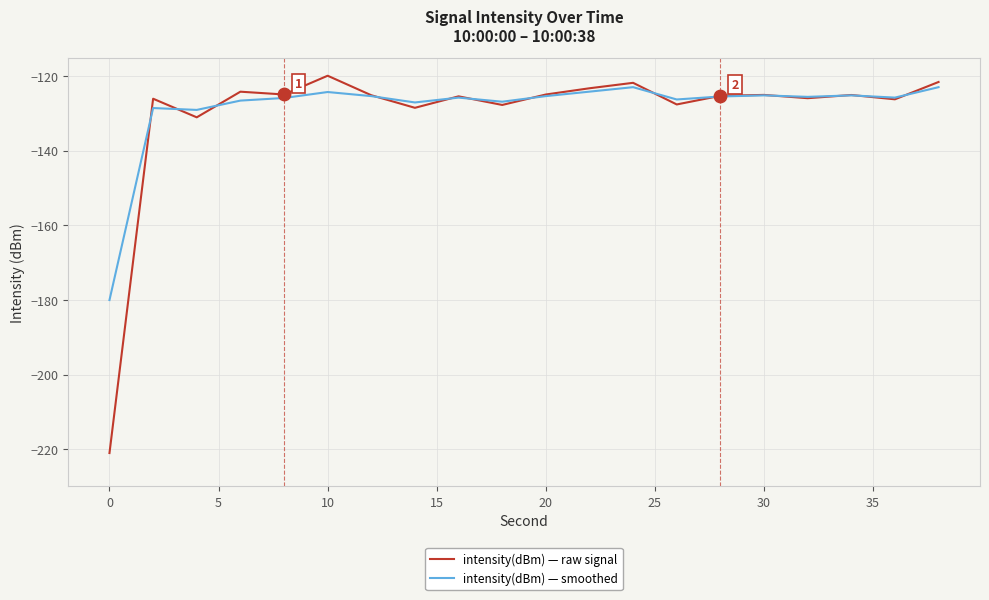

Which series has the largest total across all categories?

intensity(dBm) — smoothed